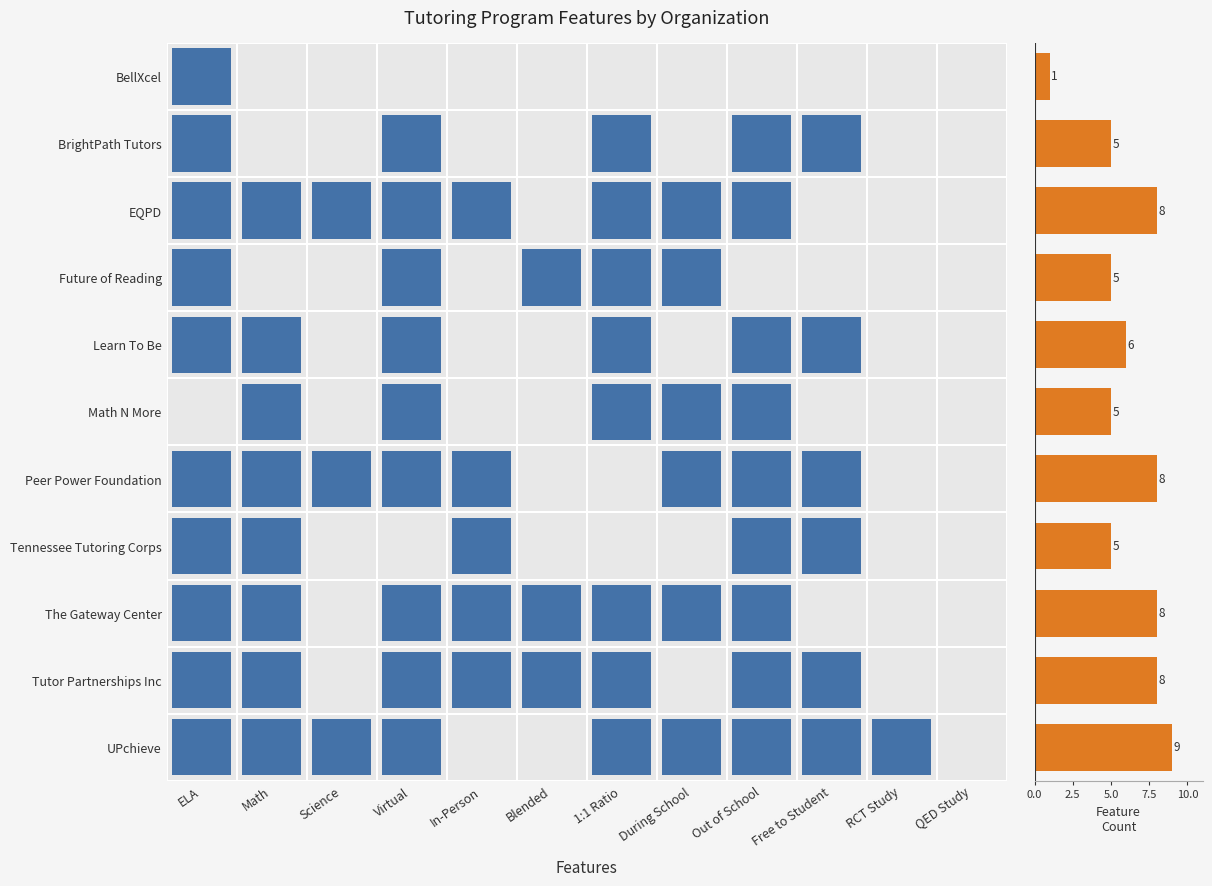

What is the difference between the maximum and minimum values?

8